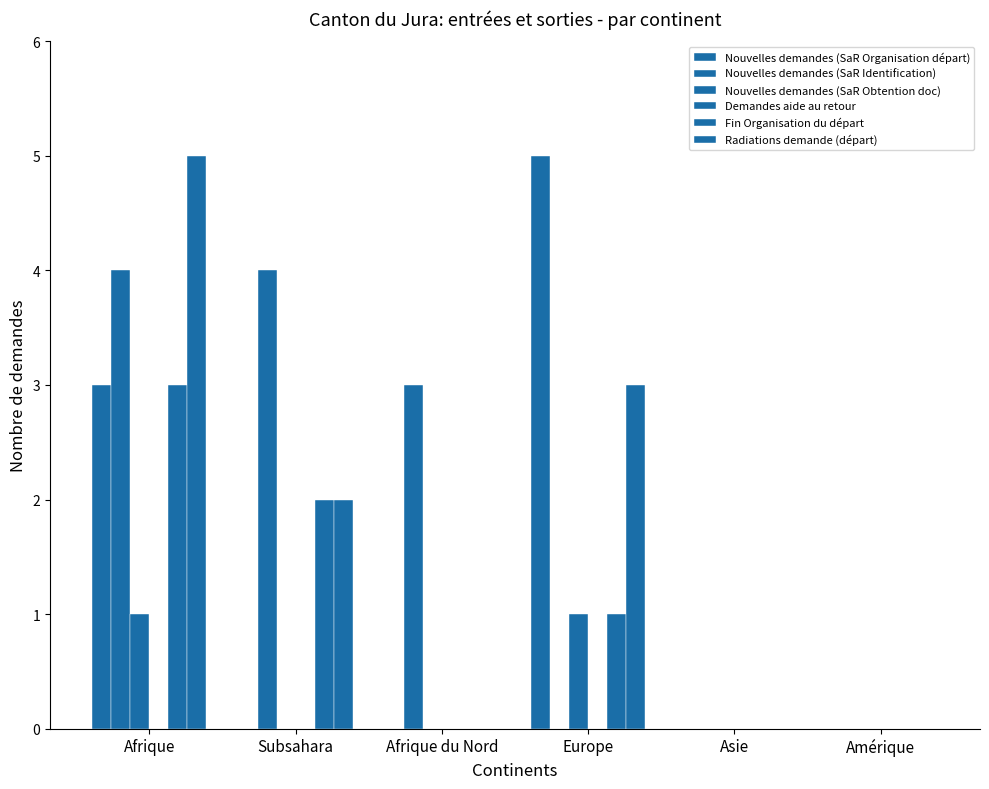

How many distinct data groups are displayed?

5